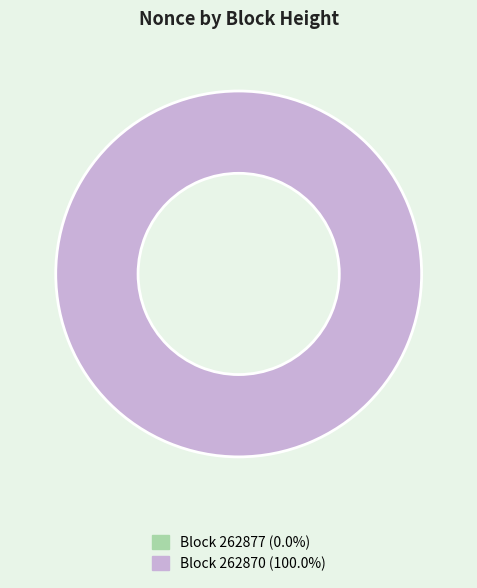

Which category has the biggest portion of the pie?

262870